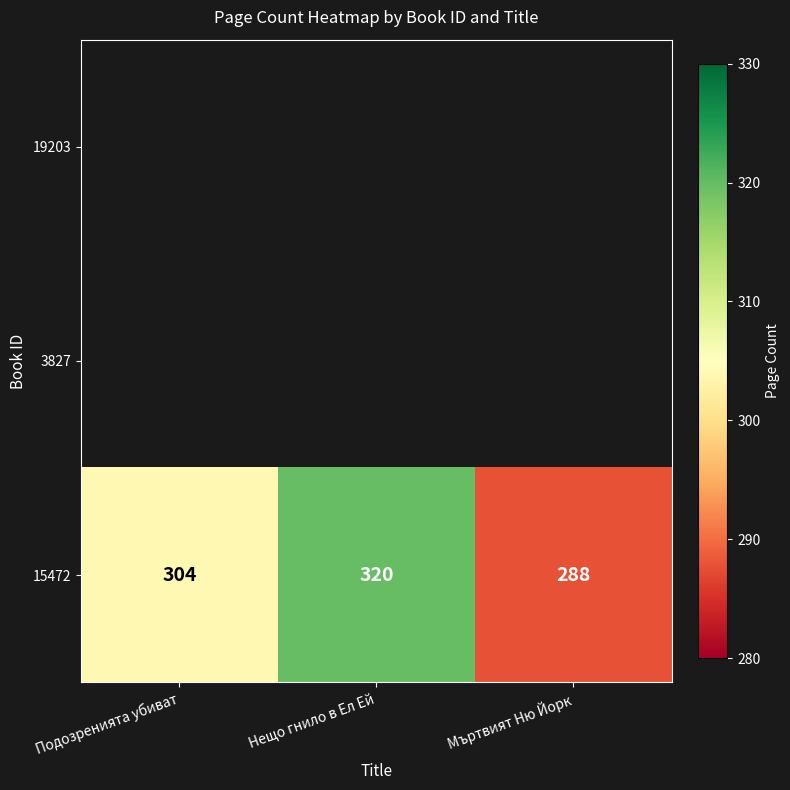

What is the smallest value displayed?

288